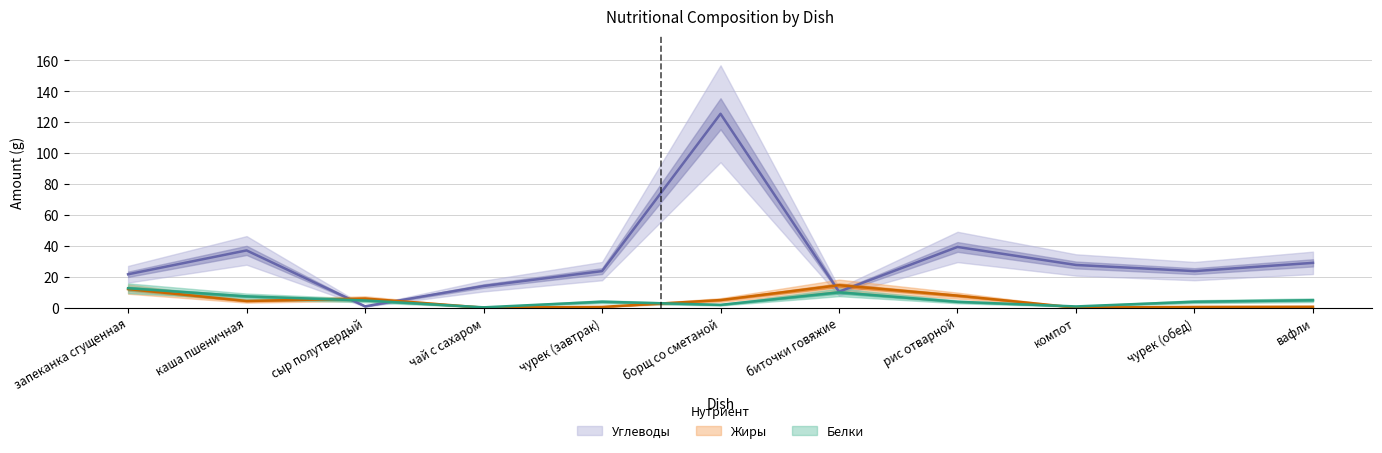

Is this an area chart (filled region under the line)?

No